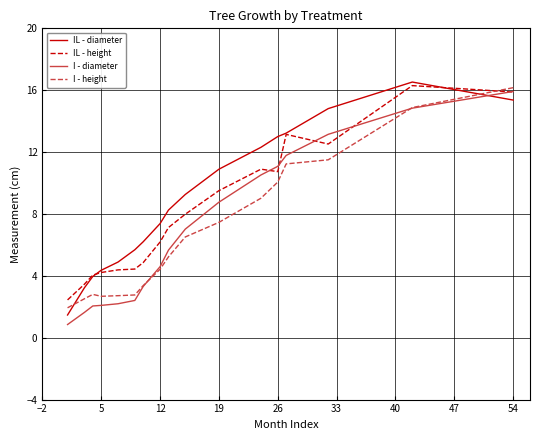

How many times do I - diameter and IL - diameter cross each other?

1